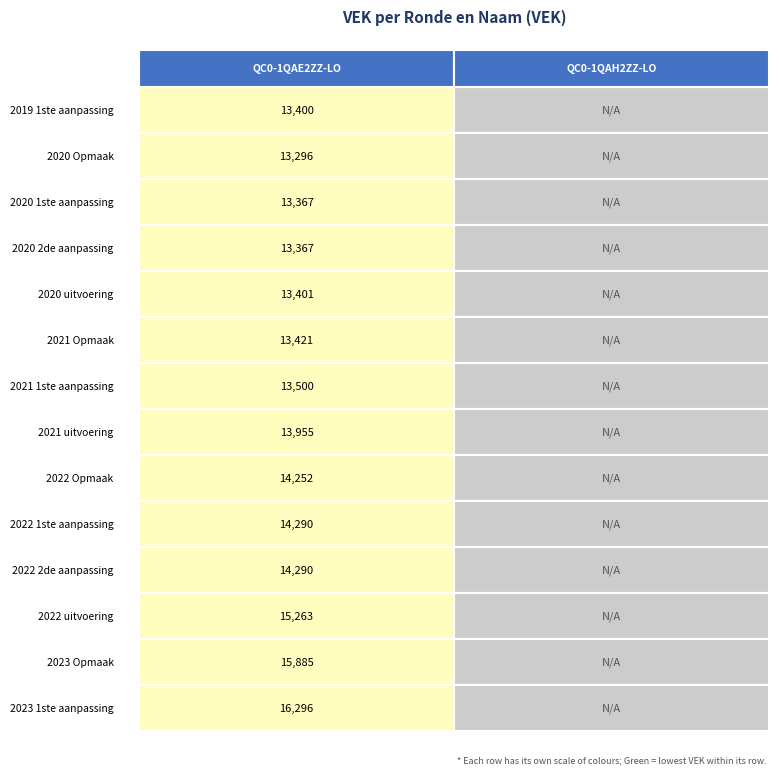

Reading left to right, transcribe all the data shown in this chart.

QC0-1QAE2ZZ-LO: 2019 1ste aanpassing=13400	2020 Opmaak=13296	2020 1ste aanpassing=13367	2020 2de aanpassing=13367	2020 uitvoering=13401	2021 Opmaak=13421	2021 1ste aanpassing=13500	2021 uitvoering=13955	2022 Opmaak=14252	2022 1ste aanpassing=14290	2022 2de aanpassing=14290	2022 uitvoering=15263	2023 Opmaak=15885	2023 1ste aanpassing=16296
QC0-1QAH2ZZ-LO: 2019 1ste aanpassing=0	2020 Opmaak=0	2020 1ste aanpassing=0	2020 2de aanpassing=0	2020 uitvoering=0	2021 Opmaak=0	2021 1ste aanpassing=0	2021 uitvoering=0	2022 Opmaak=0	2022 1ste aanpassing=0	2022 2de aanpassing=0	2022 uitvoering=0	2023 Opmaak=0	2023 1ste aanpassing=0